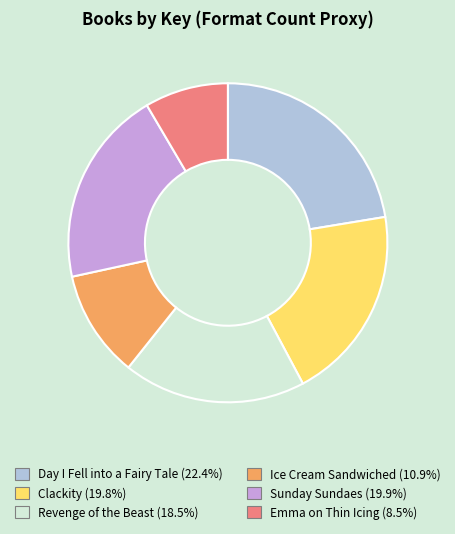

Do Day I Fell into a Fairy Tale and Emma on Thin Icing together represent more than half of the pie?

No